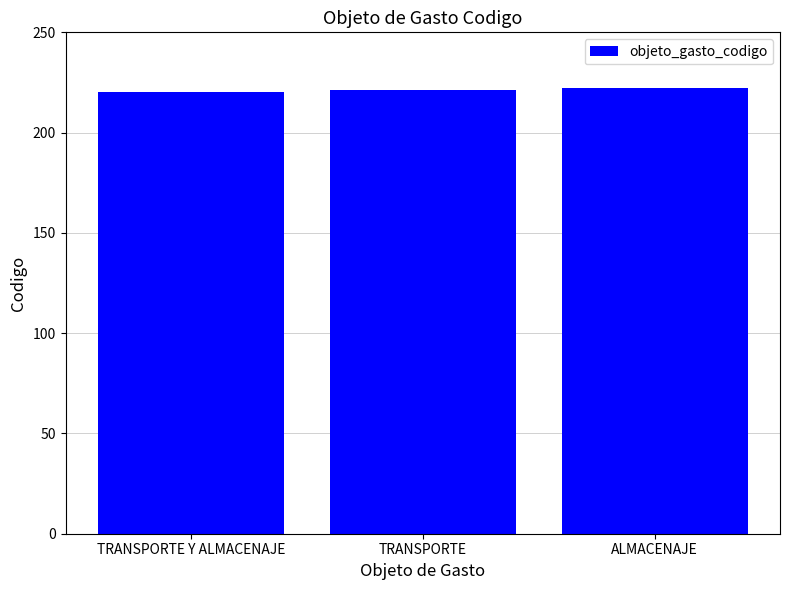

Reading left to right, extract all data points from this chart.

TRANSPORTE Y ALMACENAJE=220	TRANSPORTE=221	ALMACENAJE=222